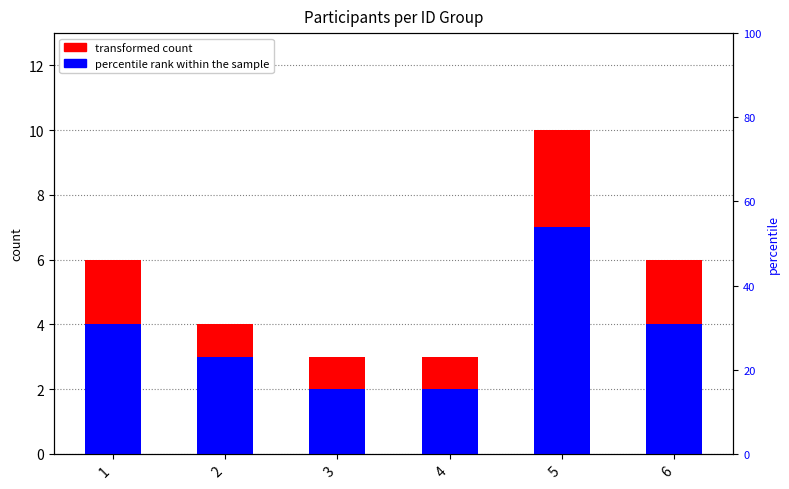

Reading left to right, extract all data points from this chart.

transformed count: 6	4	3	3	10	6
percentile rank within the sample: 4	3	2	2	7	4